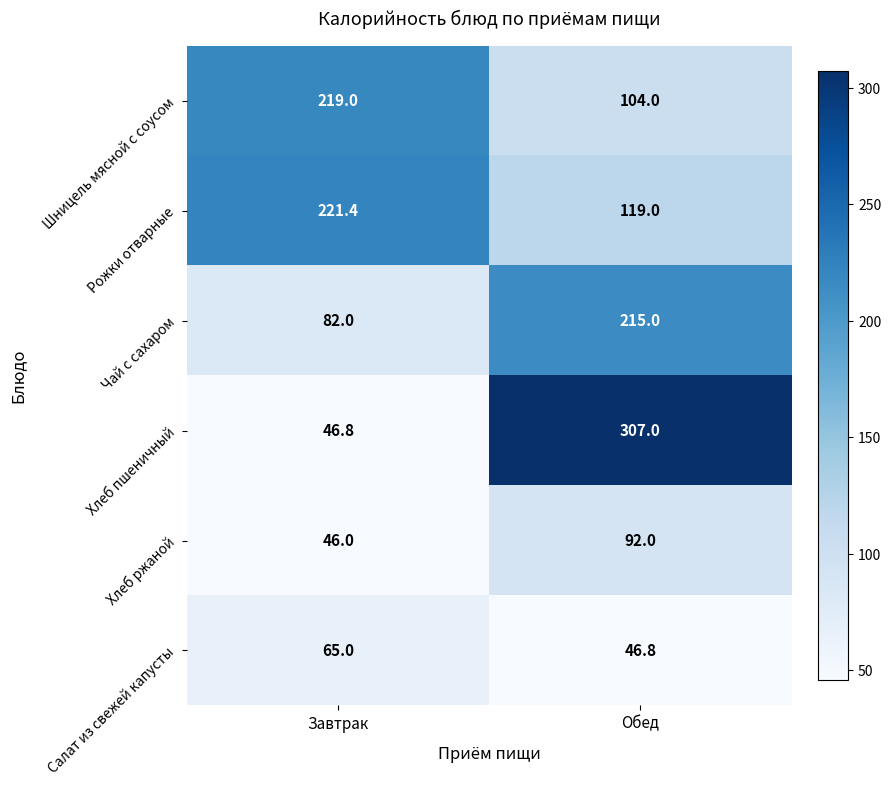

True or false: Салат из свежей капусты has a value of 31.0 at Обед.

False